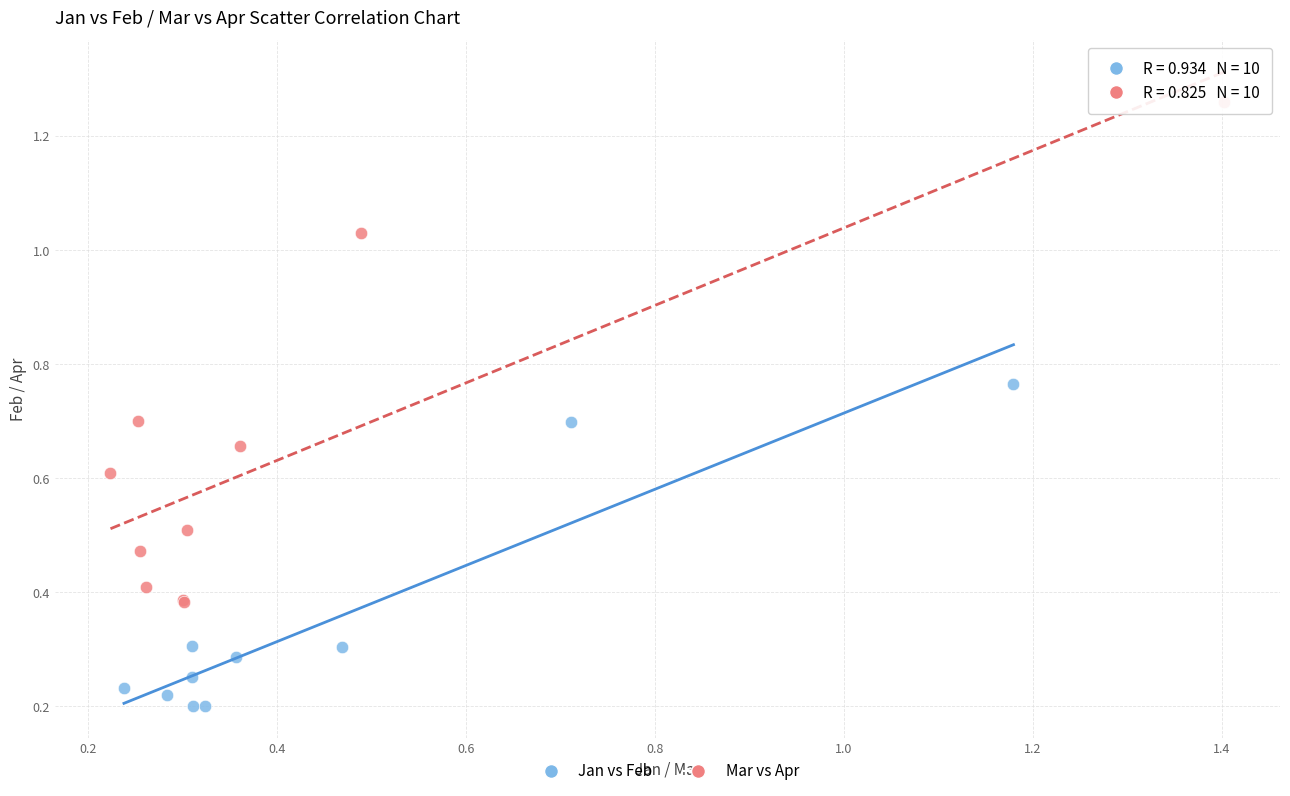

Which series has the largest Y range (max minus min)?

Mar vs Apr